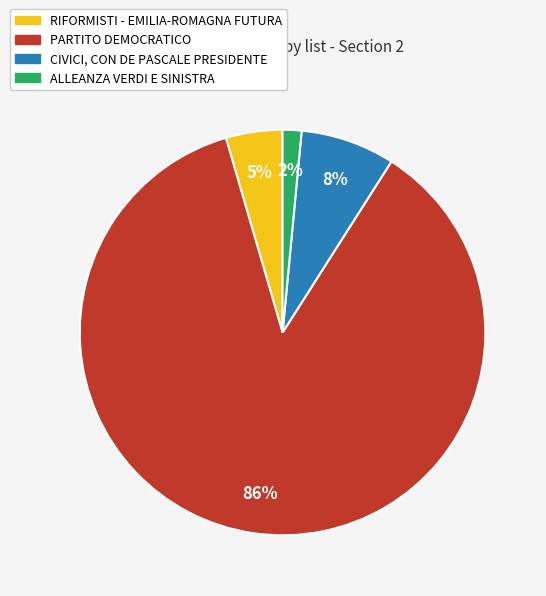

To the nearest percent, what percentage of the pie is CIVICI, CON DE PASCALE PRESIDENTE?

8%